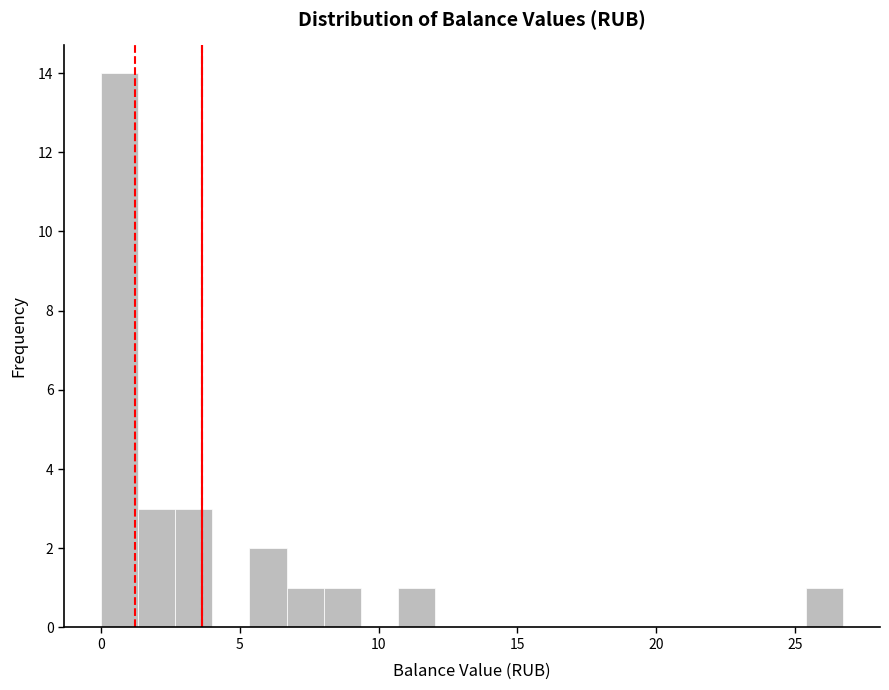

Read against the x-axis, roughly where is the centre of the tallest bar?

0.5